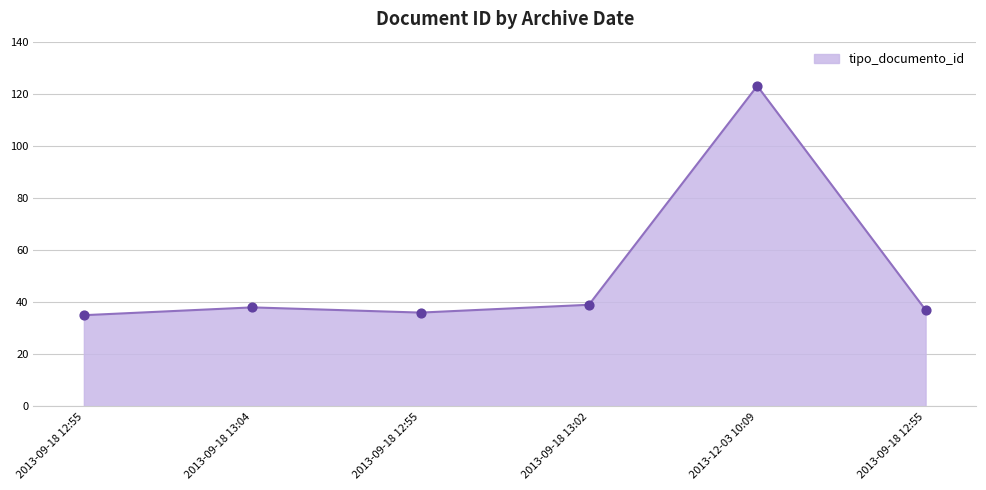

Between 2013-09-18 12:55 and 2013-09-18 12:55, which is larger?

2013-09-18 12:55